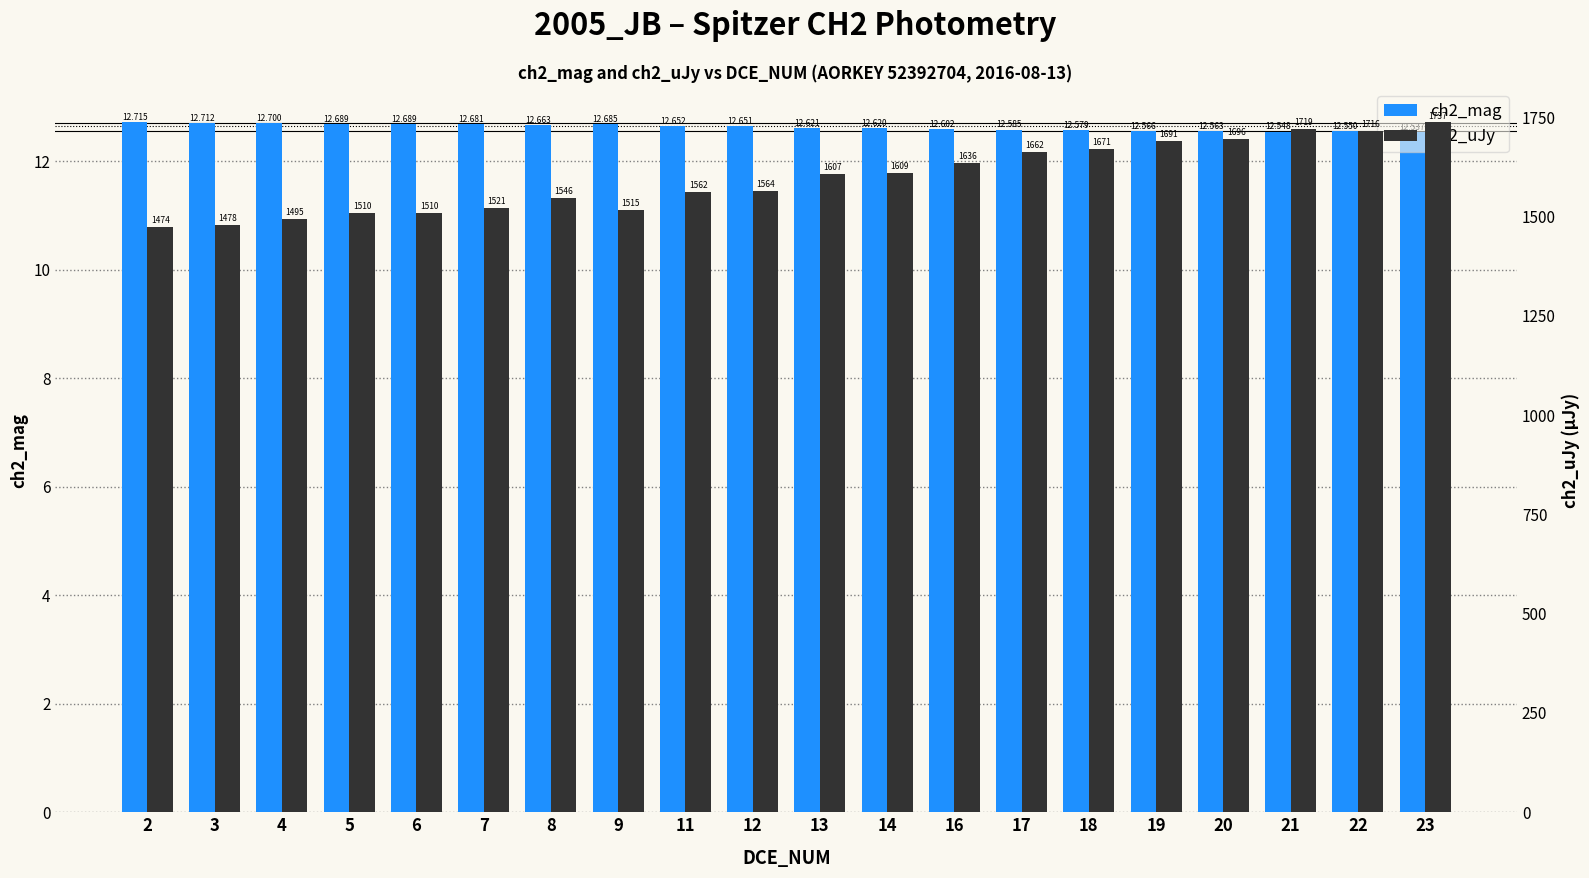

At which category is the sum across all series the highest?

23